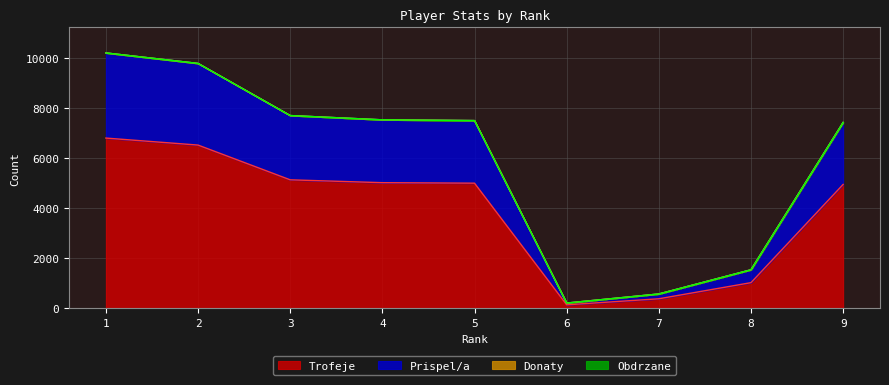

At which category does Trofeje reach its first local valley?

6